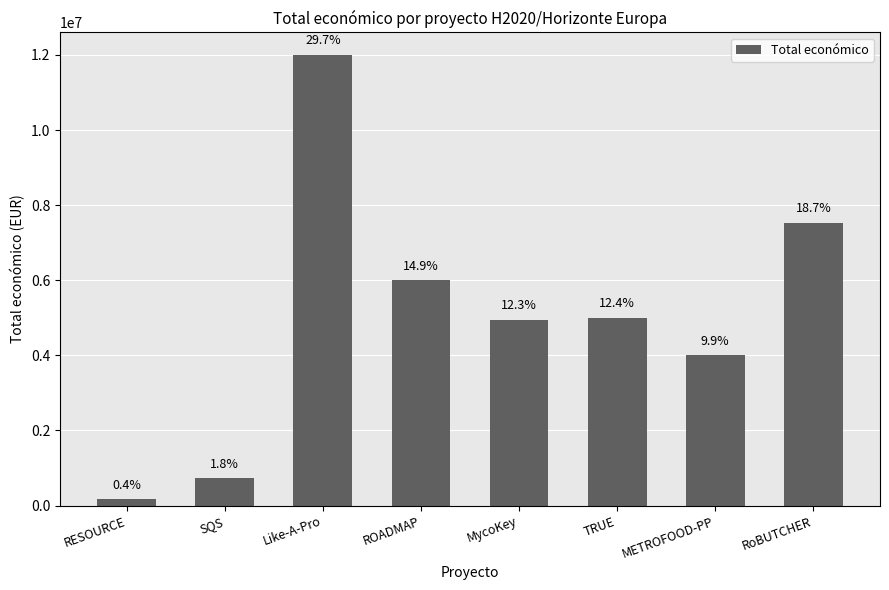

What is the label of the 7th bar from the right?

SQS